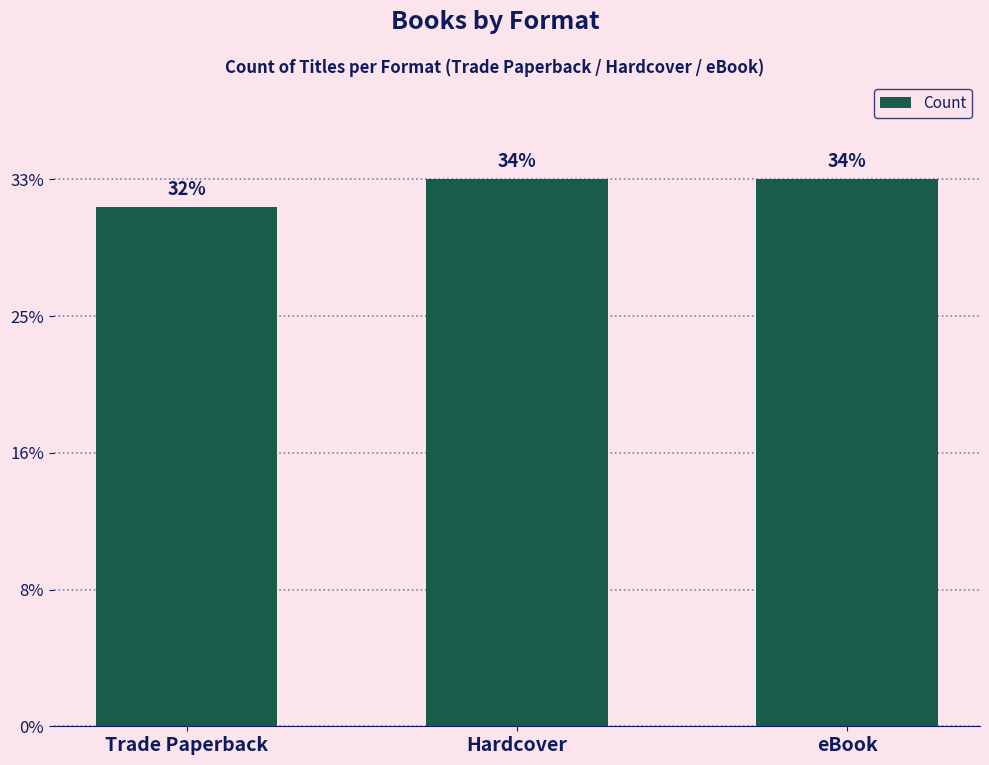

Does the chart contain any negative values?

No